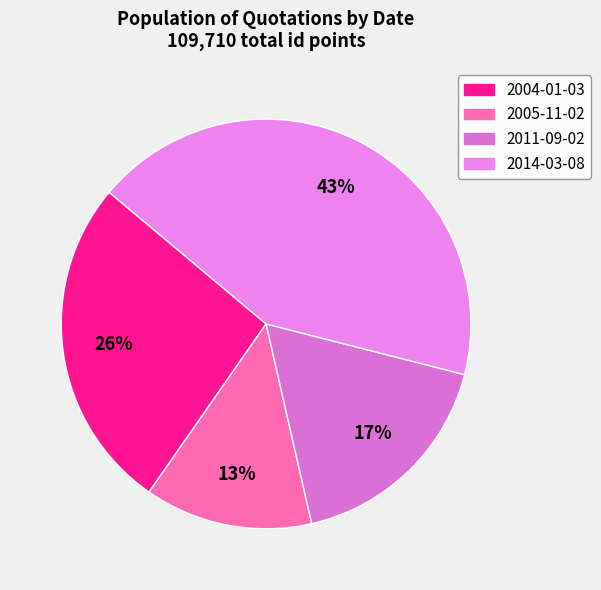

Count the number of slices in the pie.

4